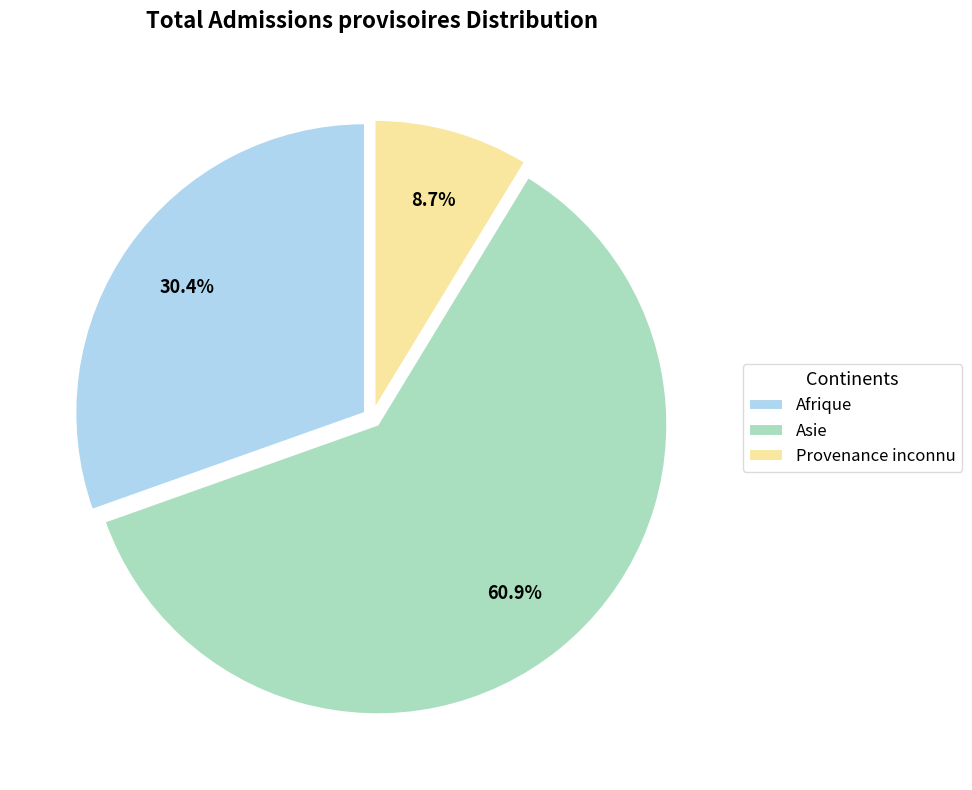

Rank the categories by value from highest to lowest.

Asie, Afrique, Provenance inconnu